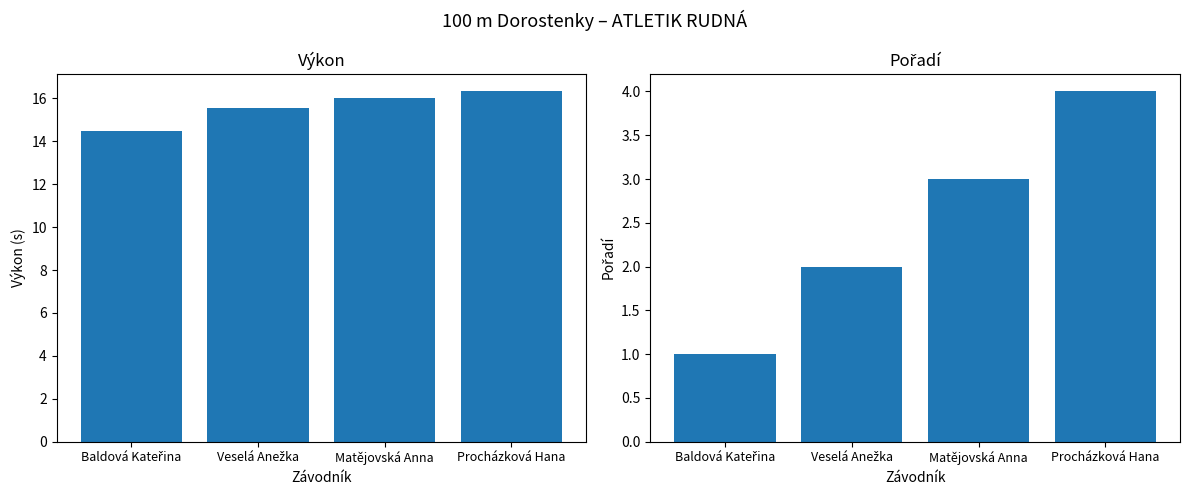

What is the difference between the maximum and minimum values in the Výkon series?

1.8